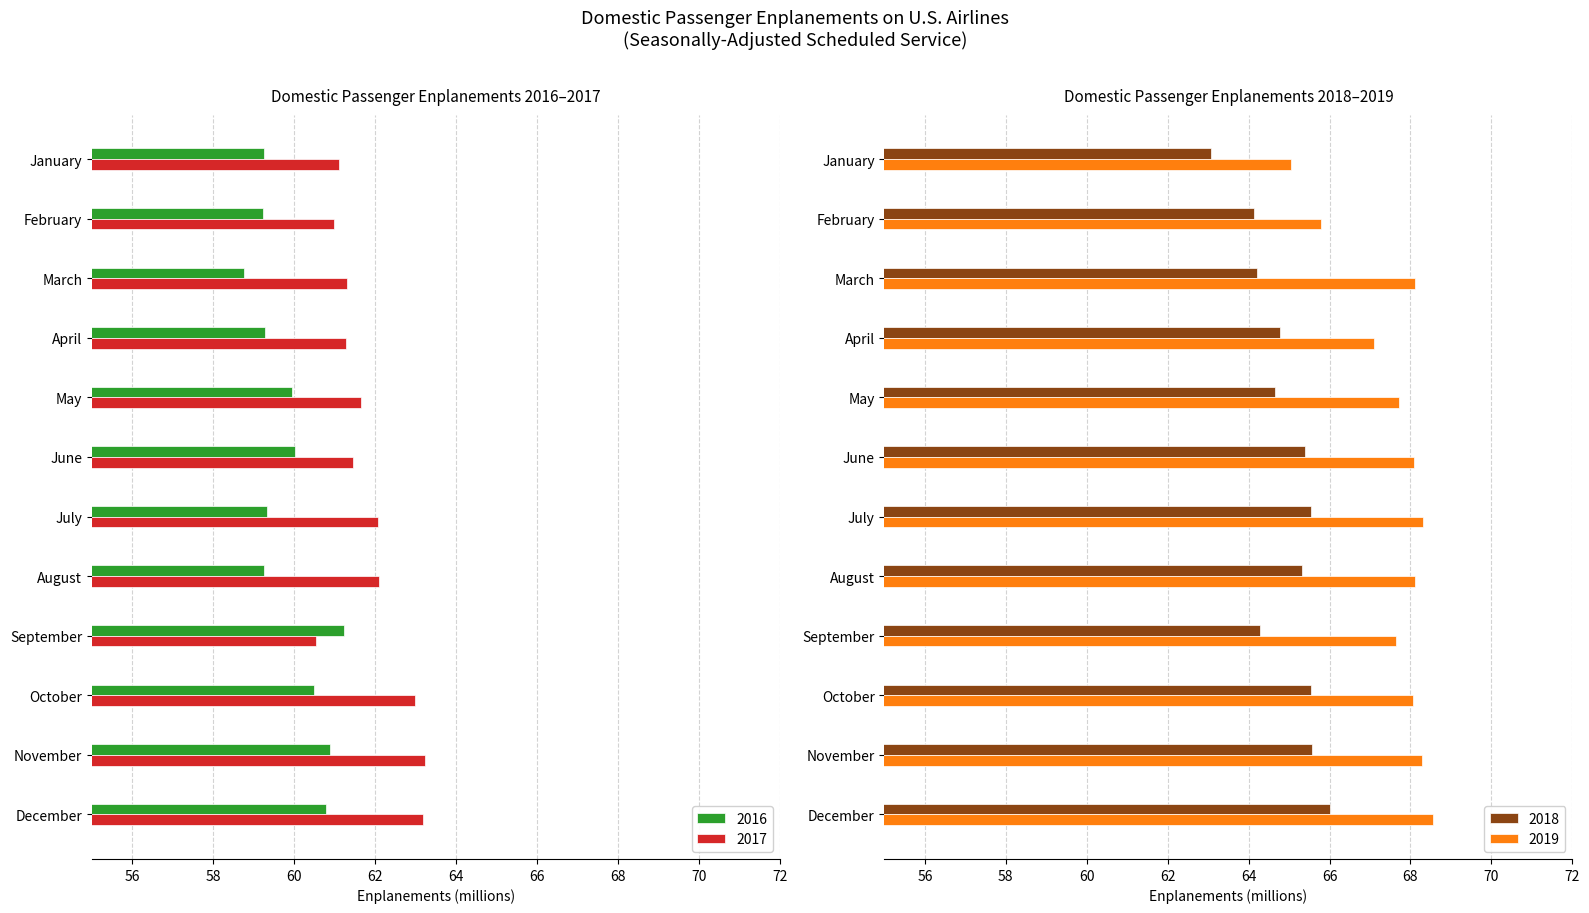

Which series has the largest total across all categories?

2019